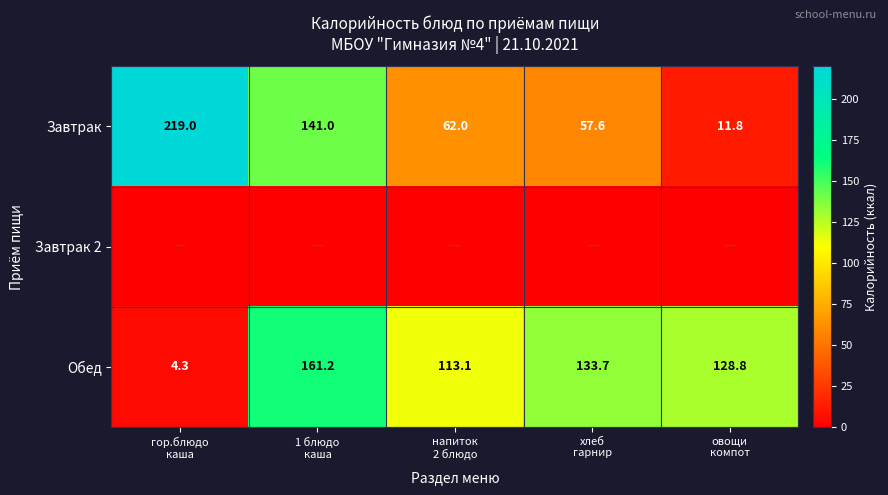

What is the difference between the maximum and minimum values in the Завтрак series?

207.2